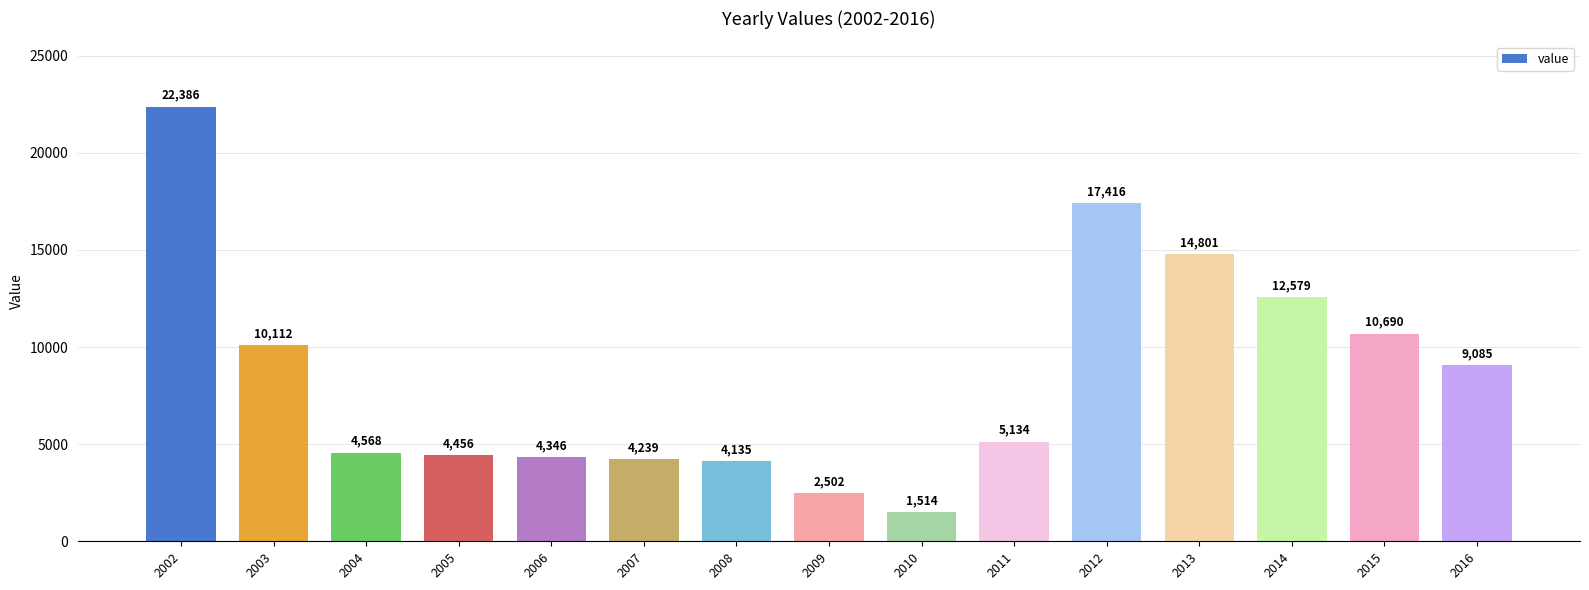

Is it true that the value at 2003 is 10112?

True